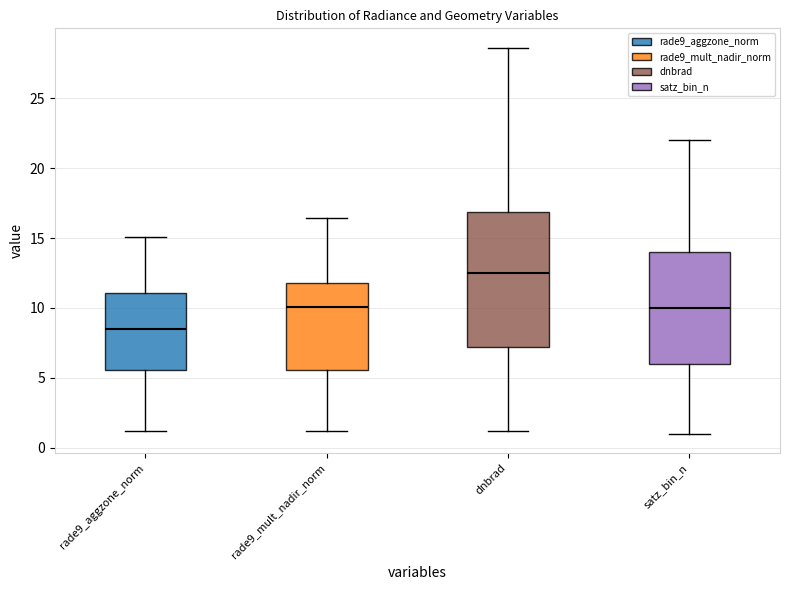

Reading left to right, read every box against the y-axis: the position of its median line, the range the box covers, and the ends of its whiskers. The values are not printed on the chart, so give them approximately, as read against the axis.

rade9_aggzone_norm: median 8.5, box 5.5 to 11.0, whiskers 1.0 to 15.0
rade9_mult_nadir_norm: median 10.0, box 5.5 to 12.0, whiskers 1.0 to 16.5
dnbrad: median 12.5, box 7.0 to 17.0, whiskers 1.0 to 28.5
satz_bin_n: median 10.0, box 6.0 to 14.0, whiskers 1.0 to 22.0